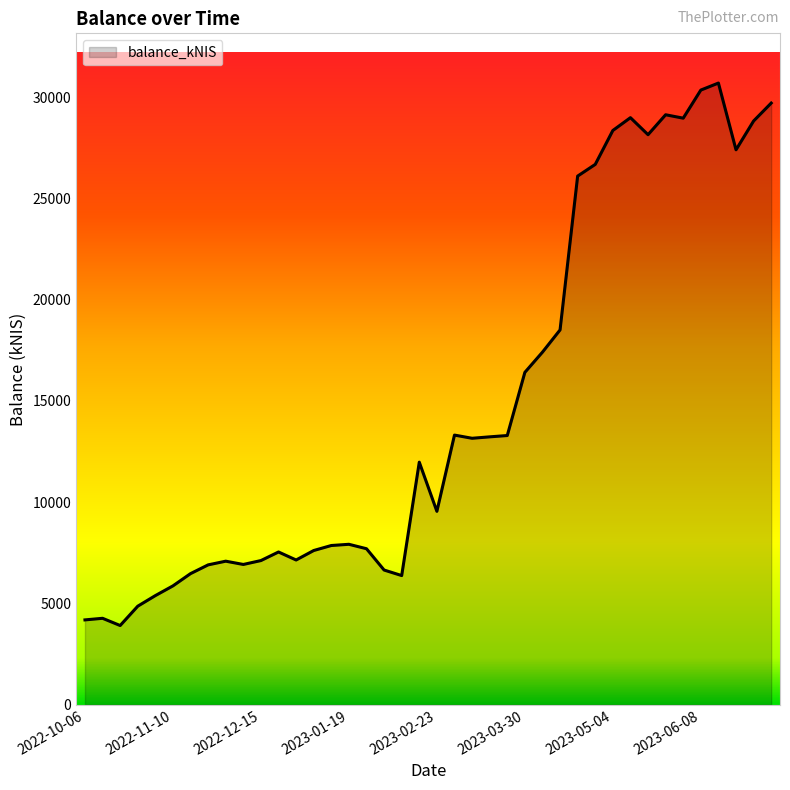

What is the sum of all values?

591901.0